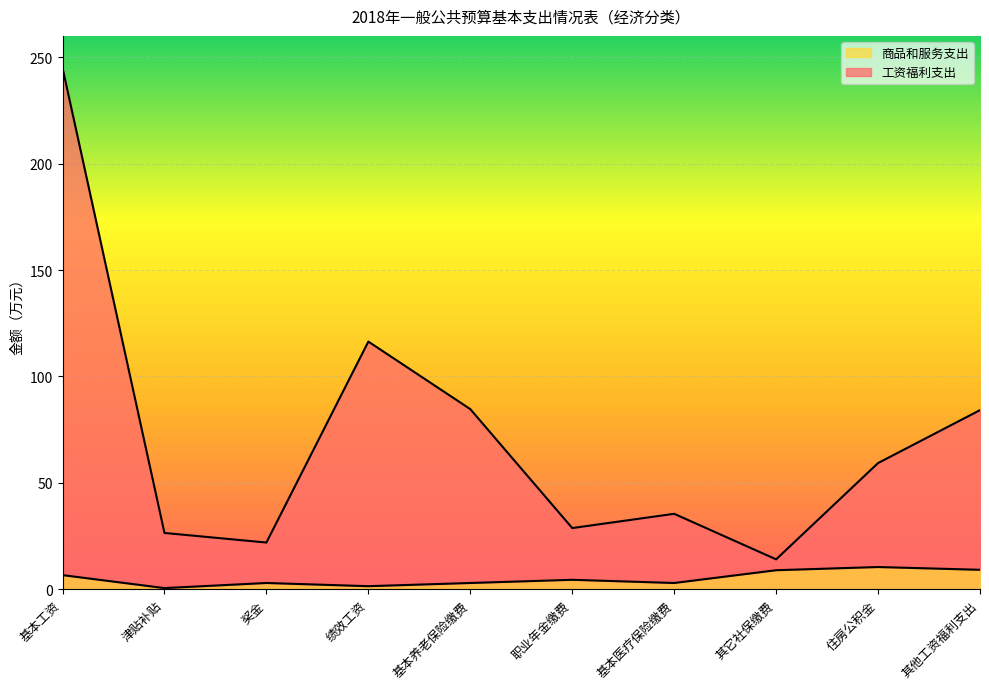

How many lines are shown in the chart?

2